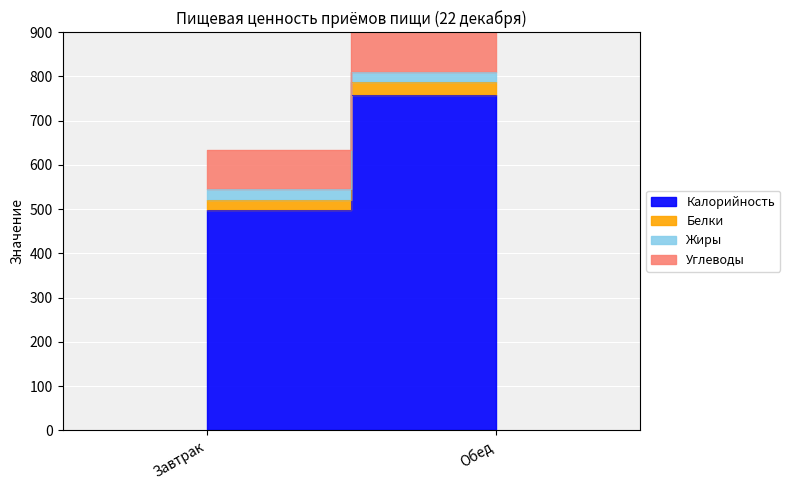

What value does the Калорийность series have at Завтрак?

498.3